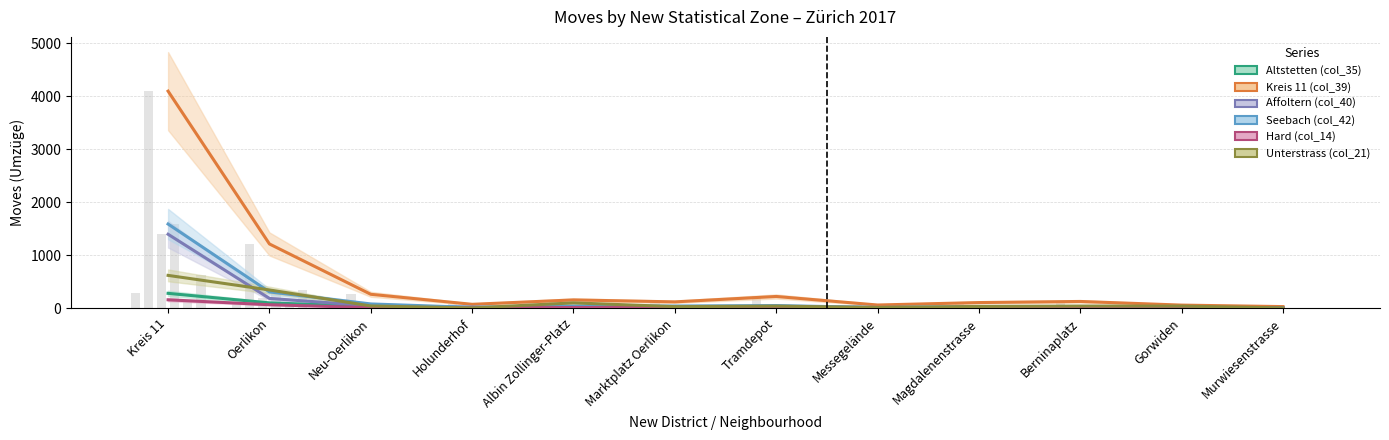

What are all the series names shown in the legend?

Altstetten (col_35), Kreis 11 (col_39), Affoltern (col_40), Seebach (col_42), Hard (col_14), Unterstrass (col_21)